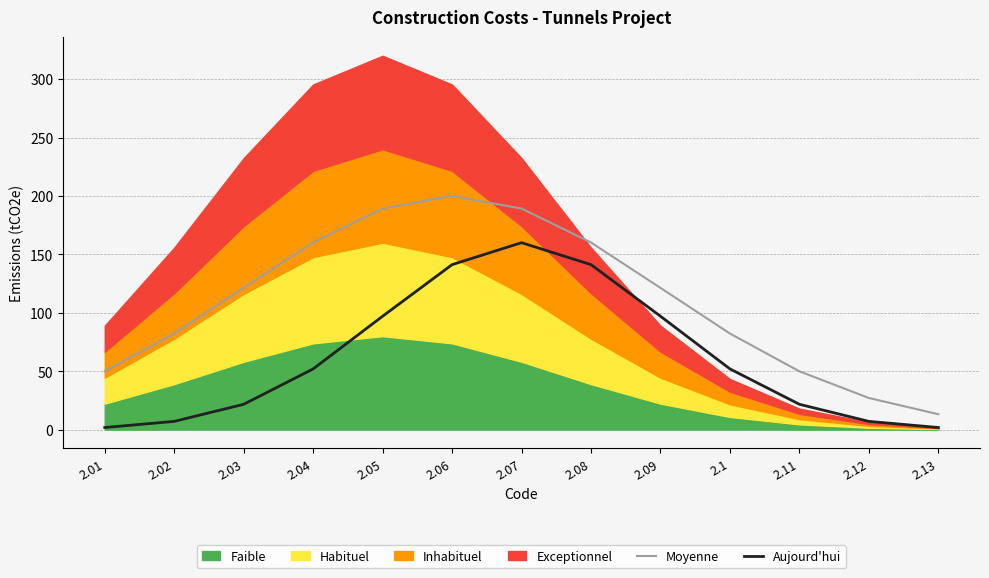

How many values in the Moyenne series are below 121?

6